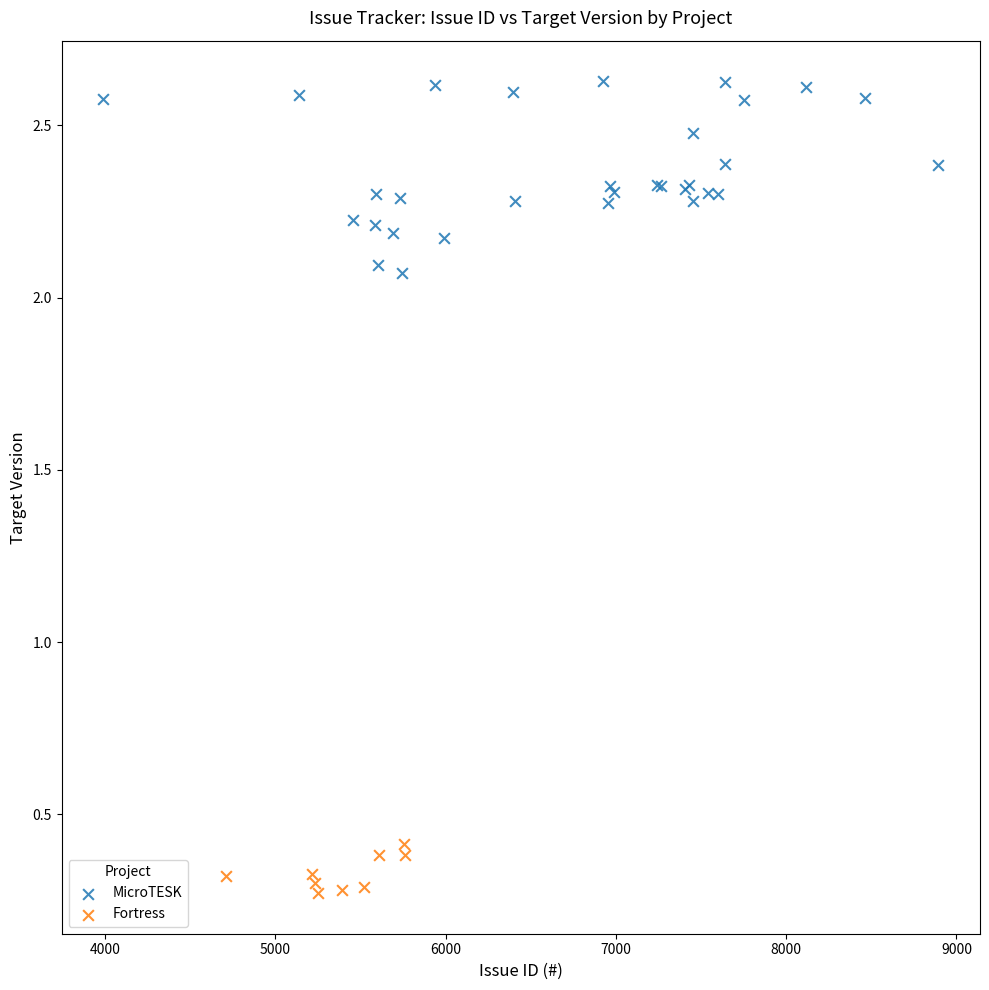

Which series contains the highest Y value?

MicroTESK